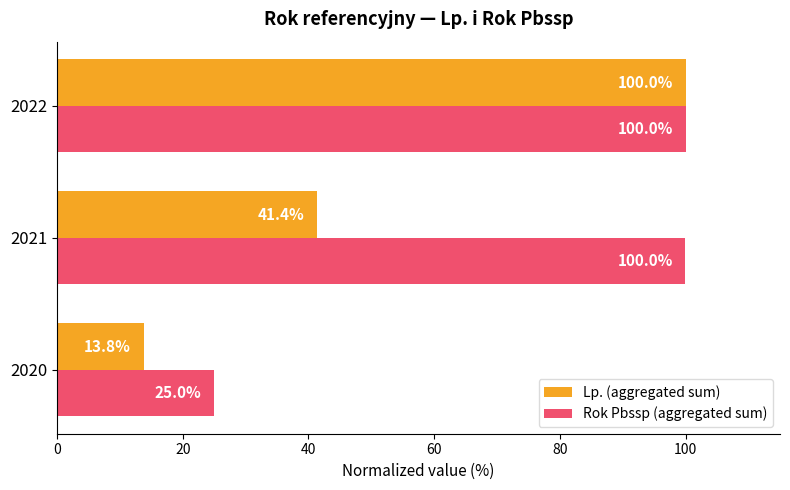

What is the difference between the maximum and minimum values in the Lp. (aggregated sum) series?

86.2